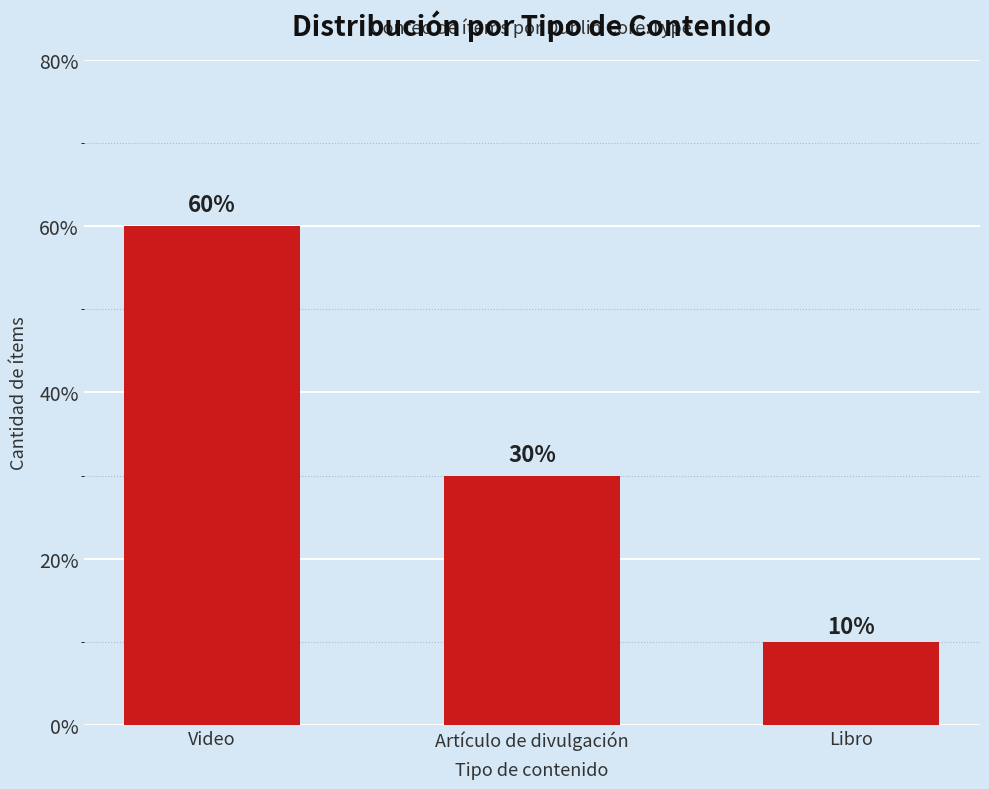

Count the values in the range 10 to 60.

3